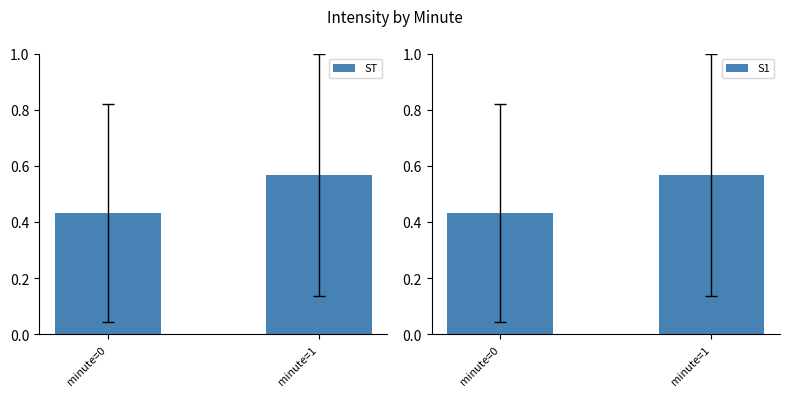

What is the maximum value shown in the chart?

0.6